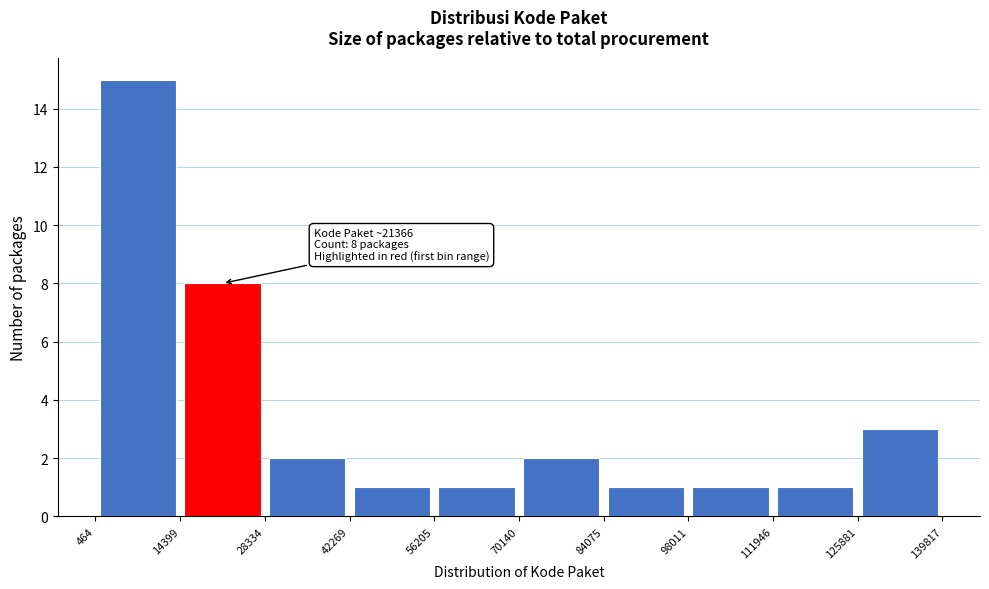

Which range on the x-axis has the tallest bar?

464 to 14399